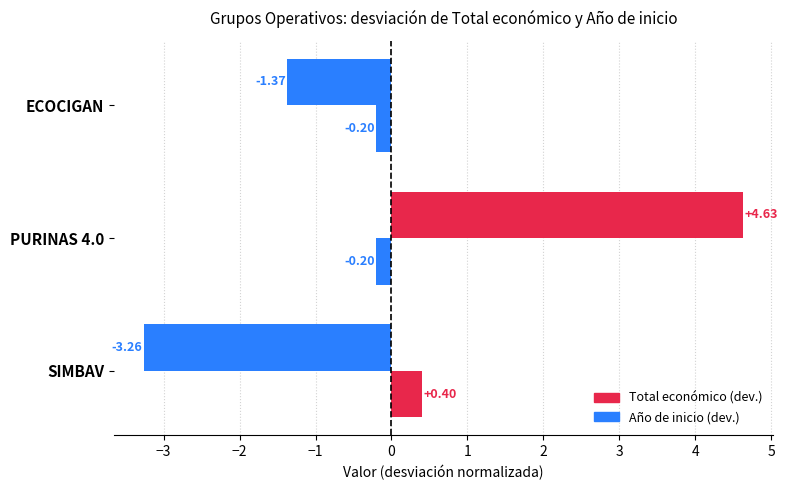

How many categories are shown in the chart?

3